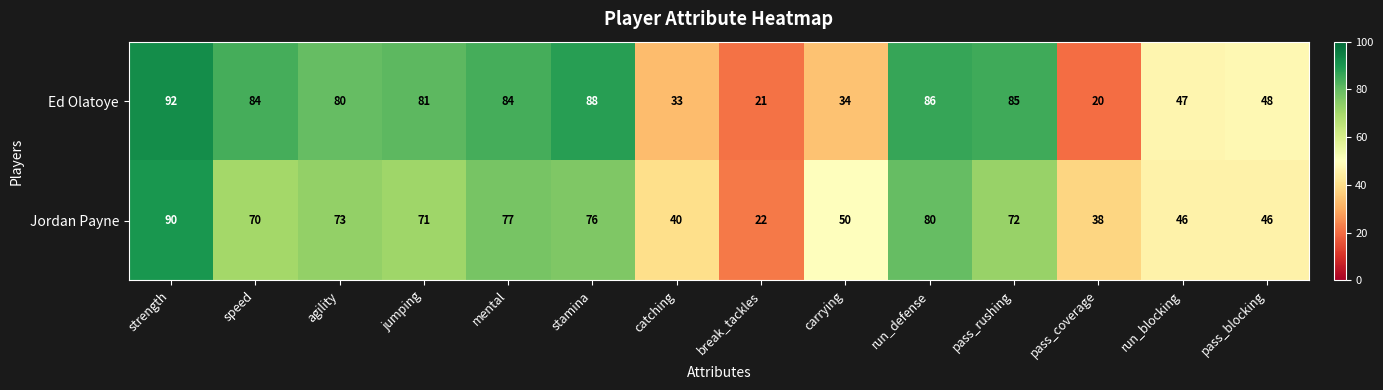

Reading right to left, list all the values displayed in this chart.

Ed Olatoye: pass_blocking=48	run_blocking=47	pass_coverage=20	pass_rushing=85	run_defense=86	carrying=34	break_tackles=21	catching=33	stamina=88	mental=84	jumping=81	agility=80	speed=84	strength=92
Jordan Payne: pass_blocking=46	run_blocking=46	pass_coverage=38	pass_rushing=72	run_defense=80	carrying=50	break_tackles=22	catching=40	stamina=76	mental=77	jumping=71	agility=73	speed=70	strength=90